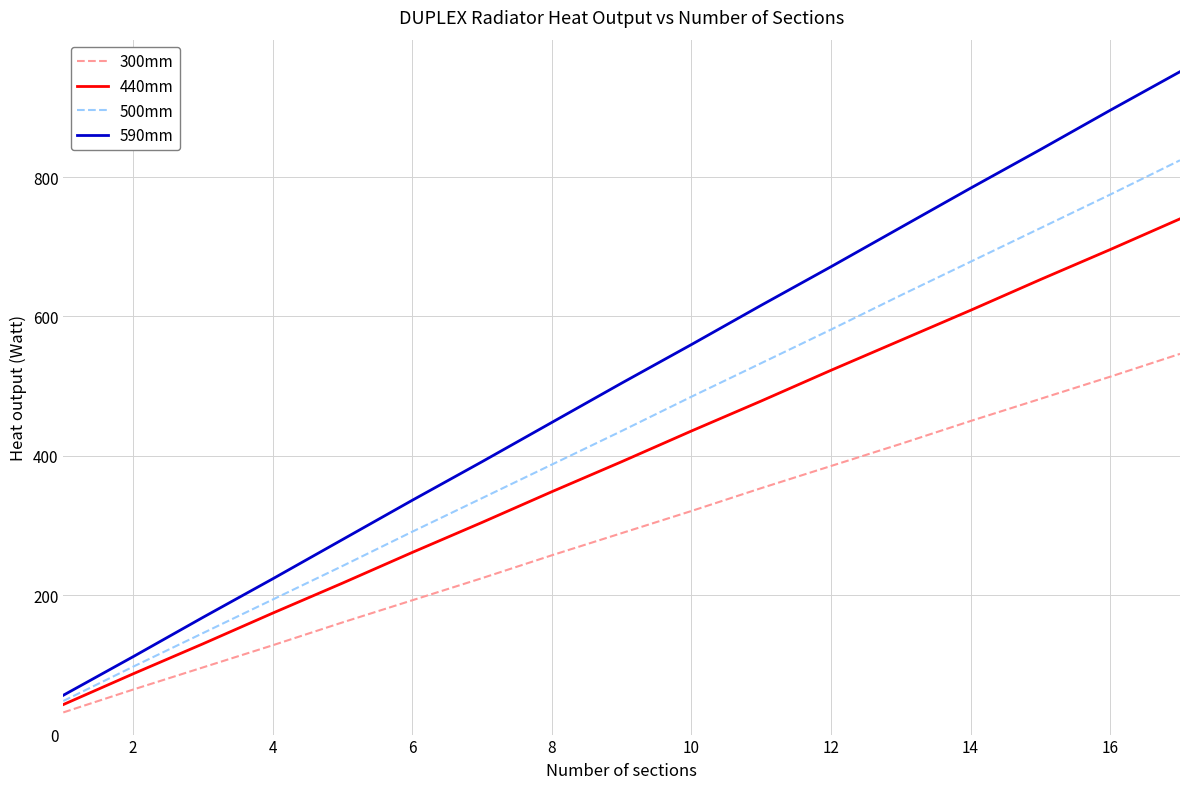

At how many categories does at least one series exceed 477?

9